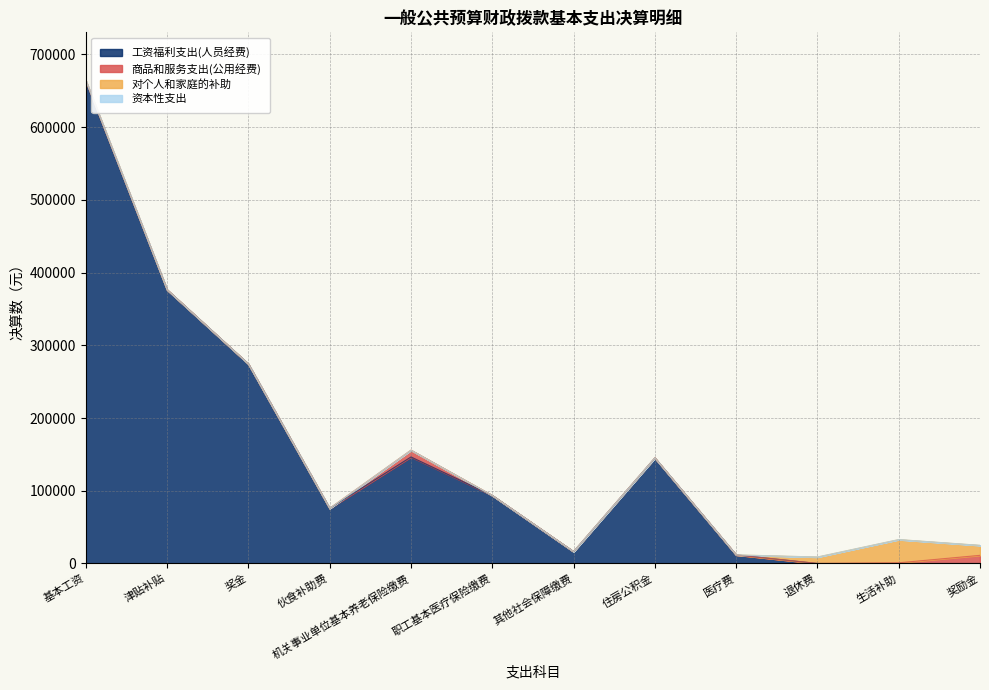

How many data points in 工资福利支出(人员经费) are above 93520?

6